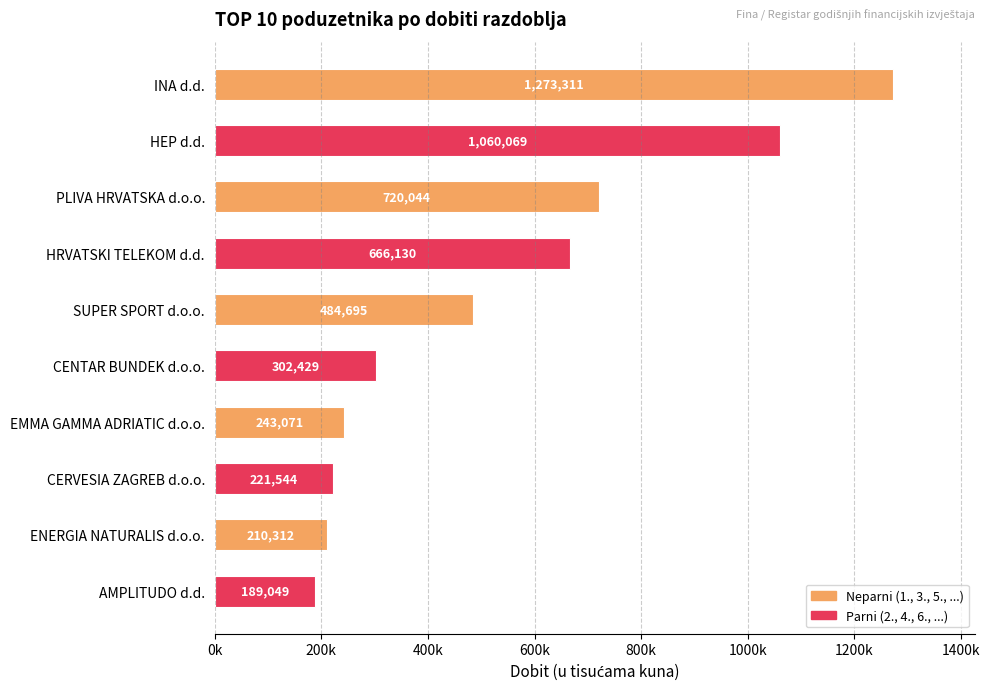

What is the difference between the second highest and second lowest values?

849756.7